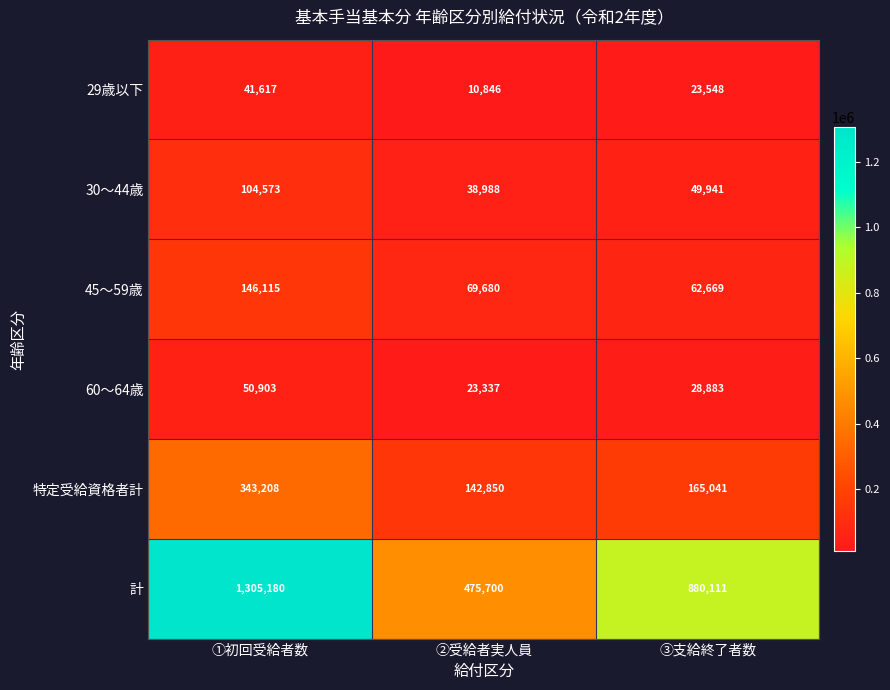

Rank the series by their maximum value, from lowest to highest.

29歳以下, 60～64歳, 30～44歳, 45～59歳, 特定受給資格者計, 計